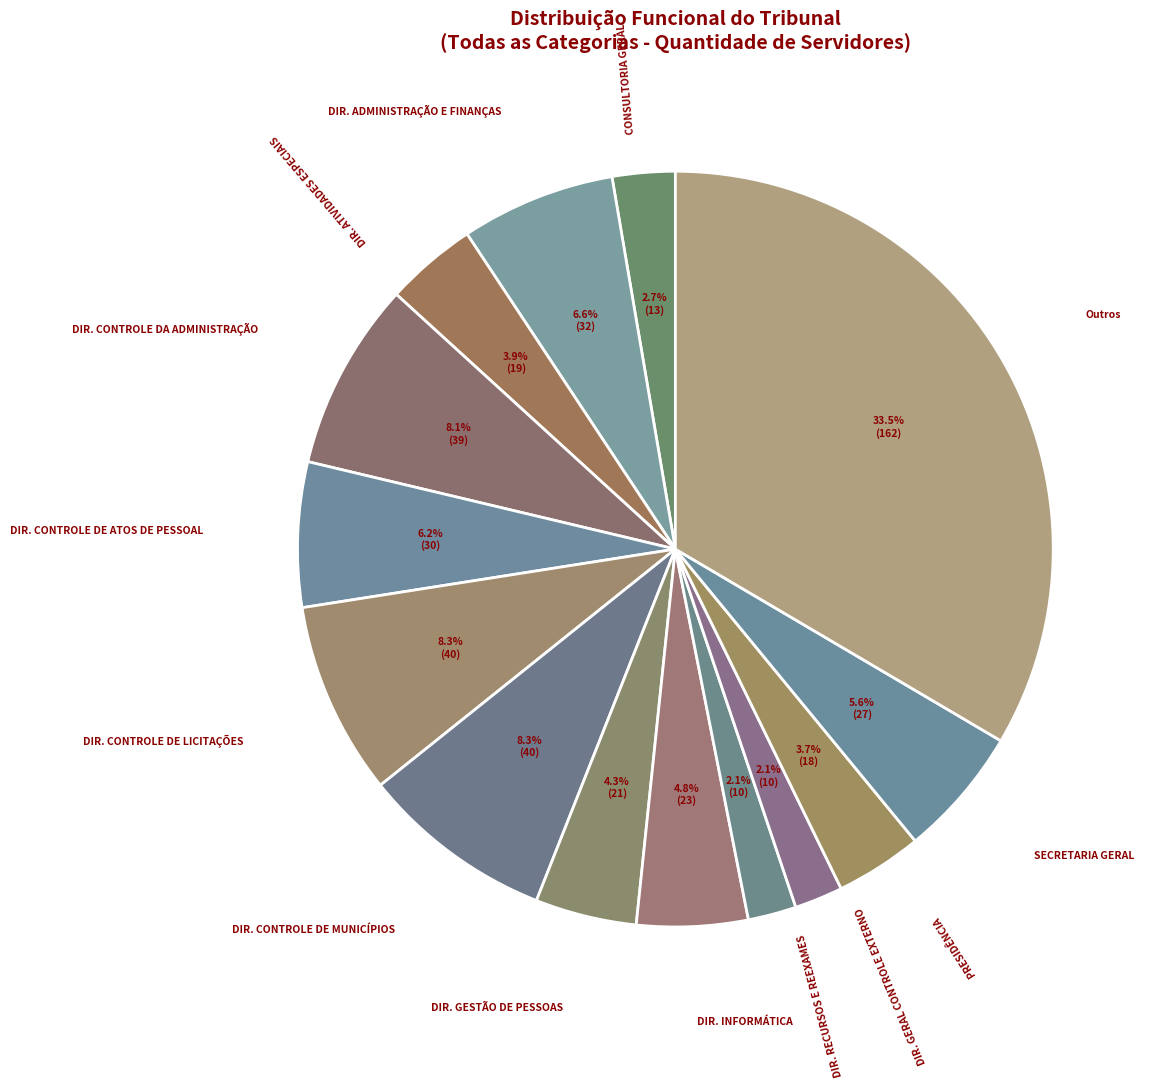

How many segments does this pie chart have?

14